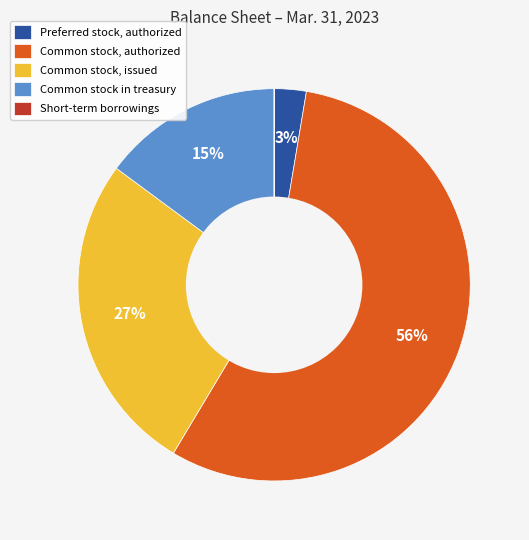

Is the sum of Preferred stock, authorized and Common stock, issued greater than half?

No